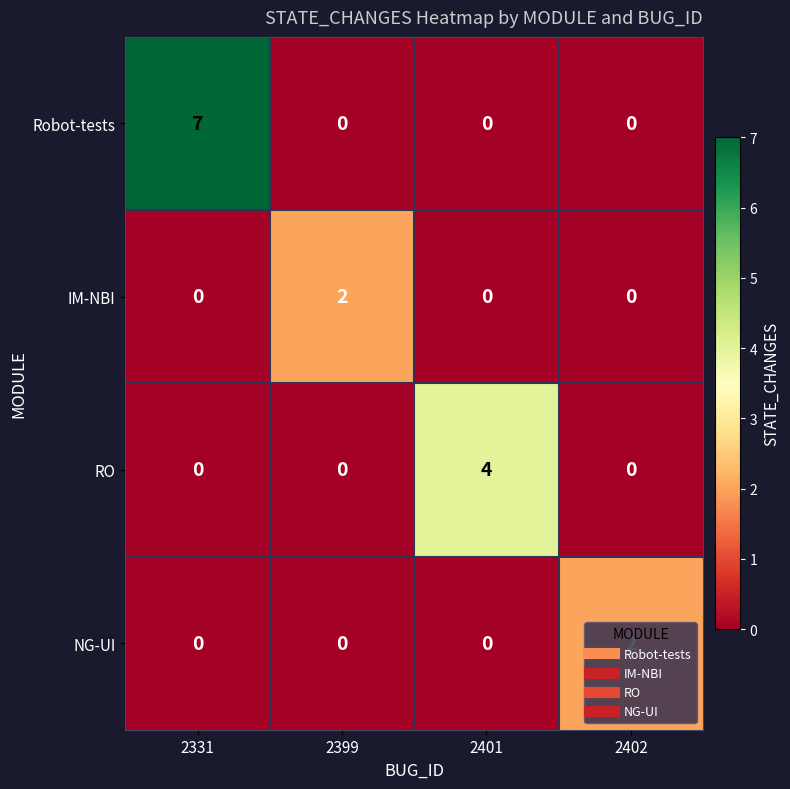

The Robot-tests series shows 0 at 2399. True or false?

True